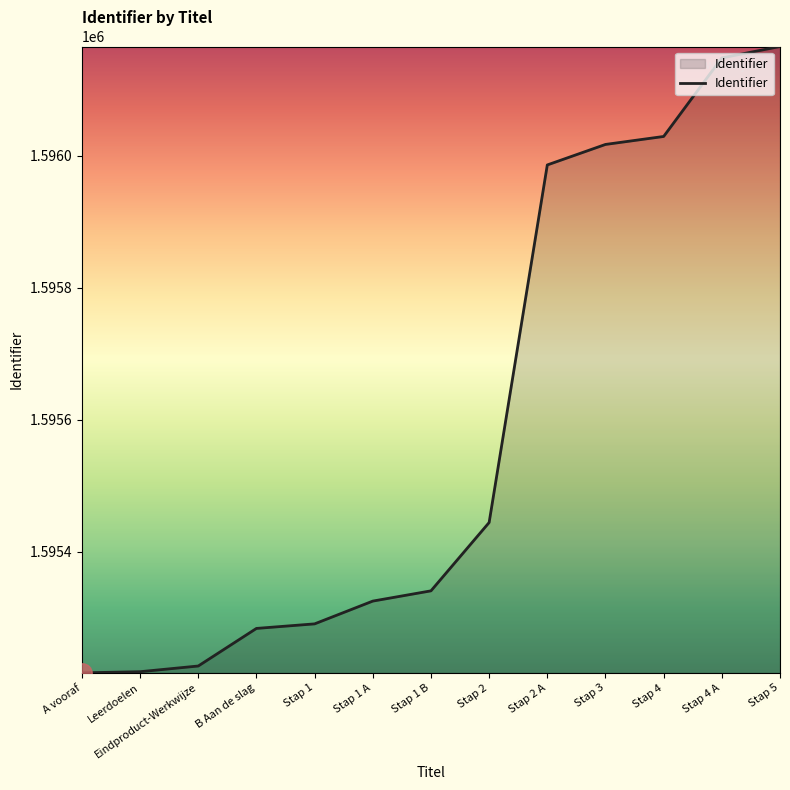

What is the difference between the second highest and minimum values?

932.7